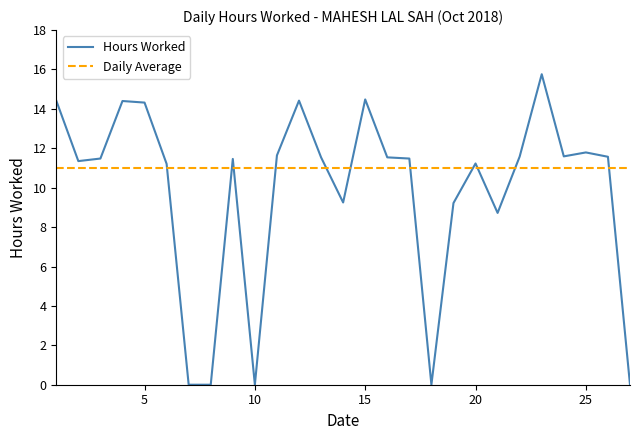

Which series has the widest spread of values?

Hours Worked